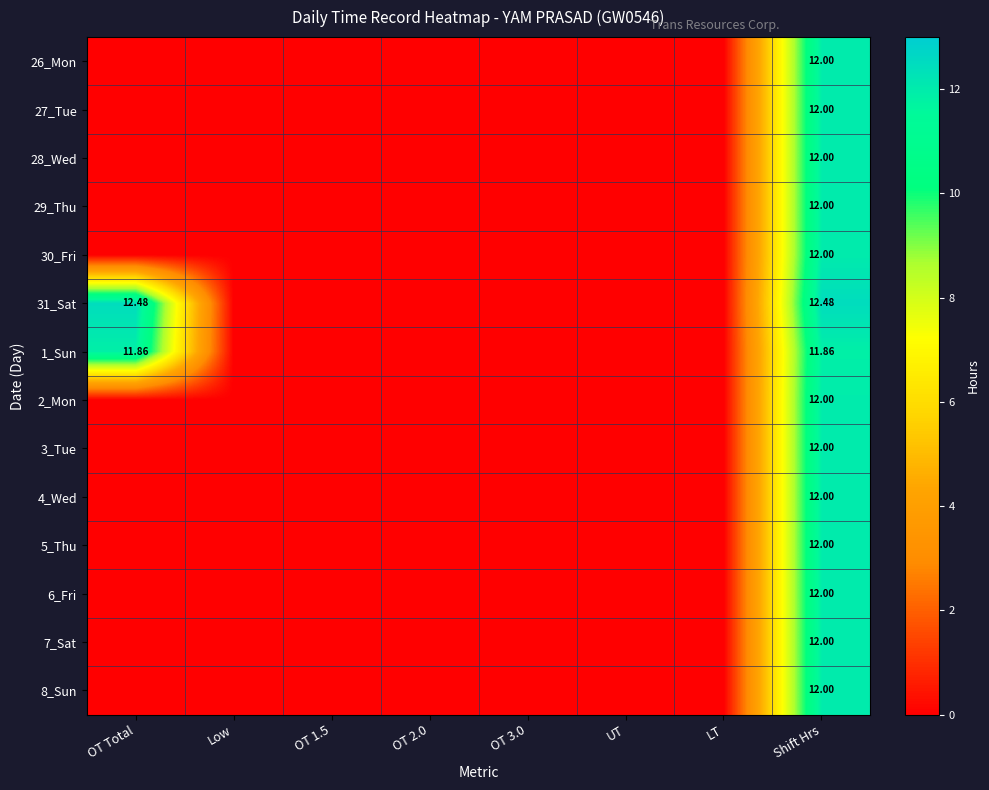

At which label is 31_Sat closest to 6?

Low